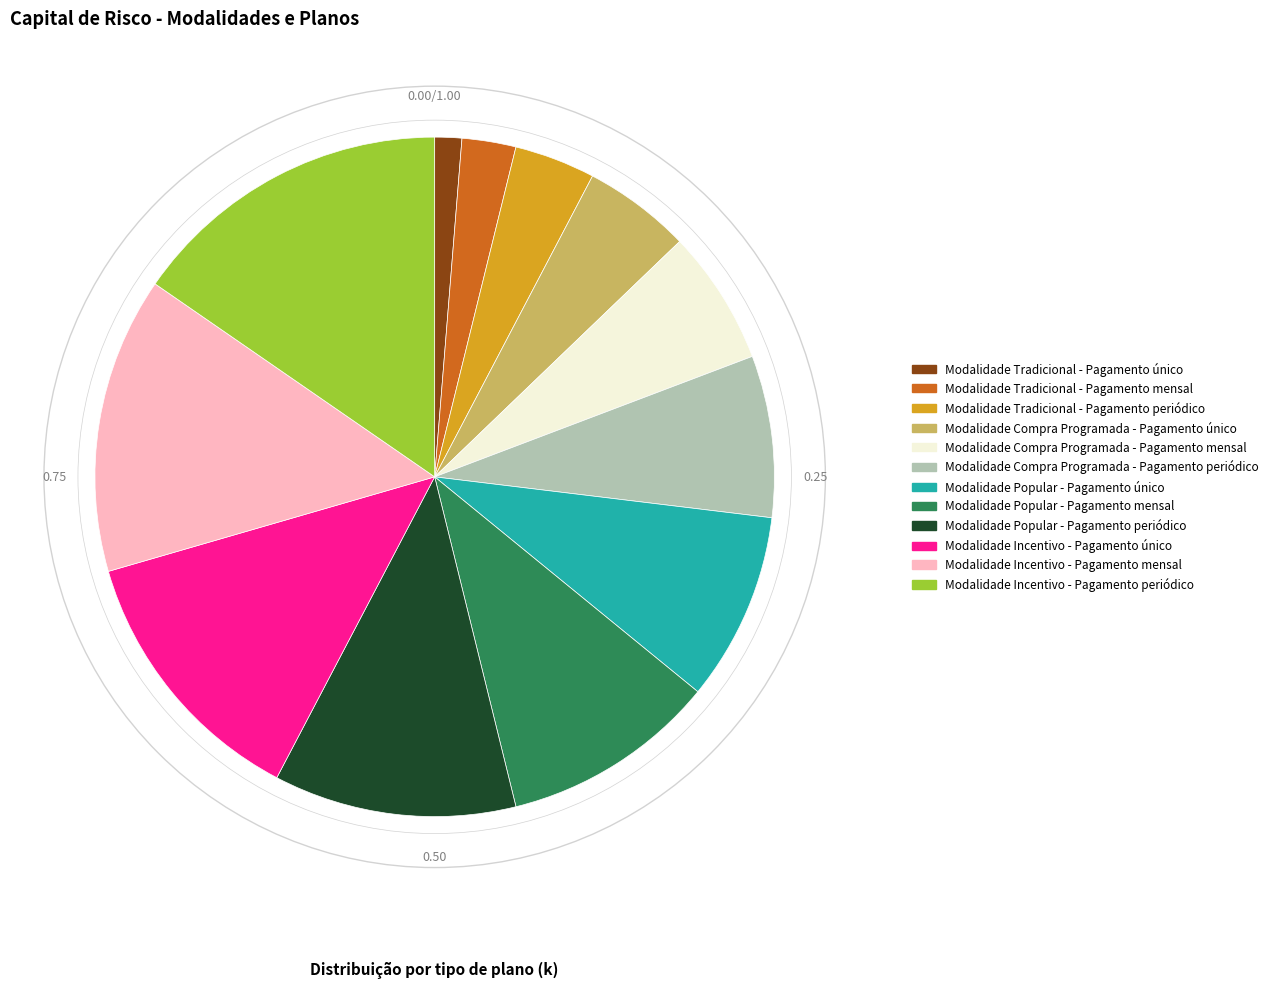

Is Modalidade Popular - Pagamento mensal the majority of the pie?

No